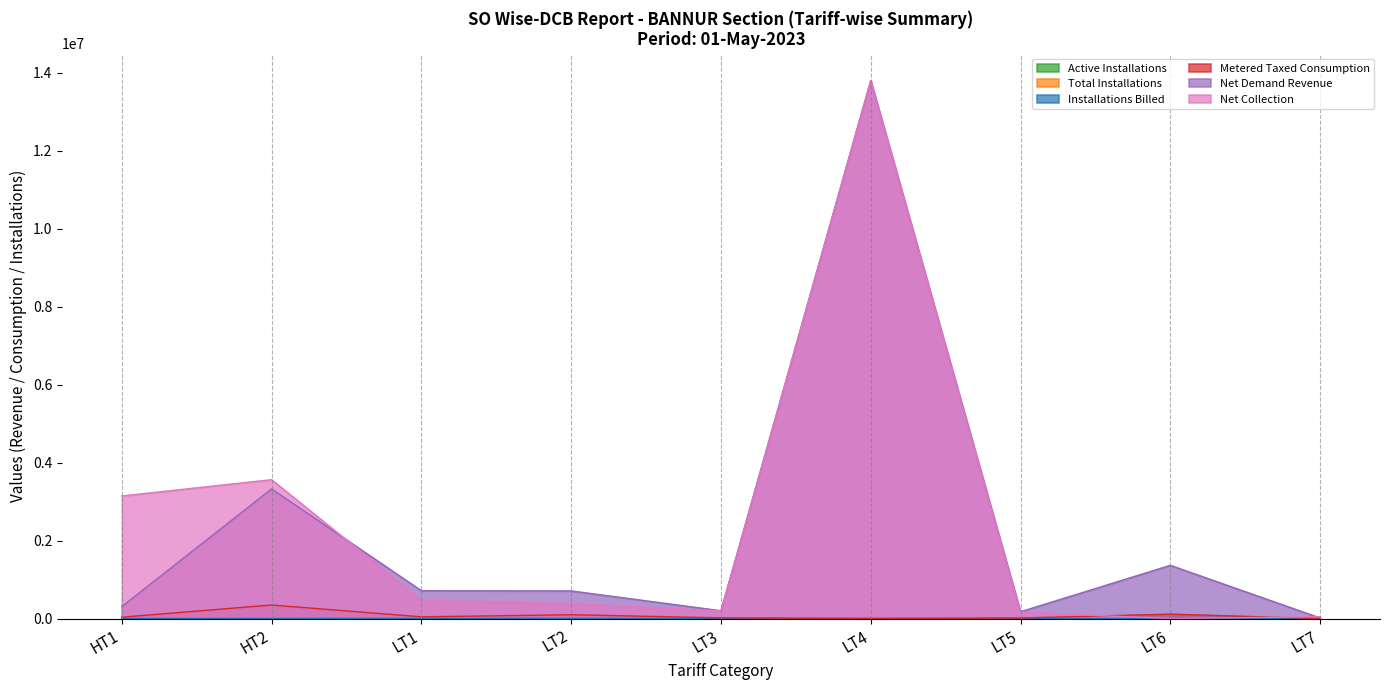

What is the approximate value of Installations Billed at LT7?

4.0